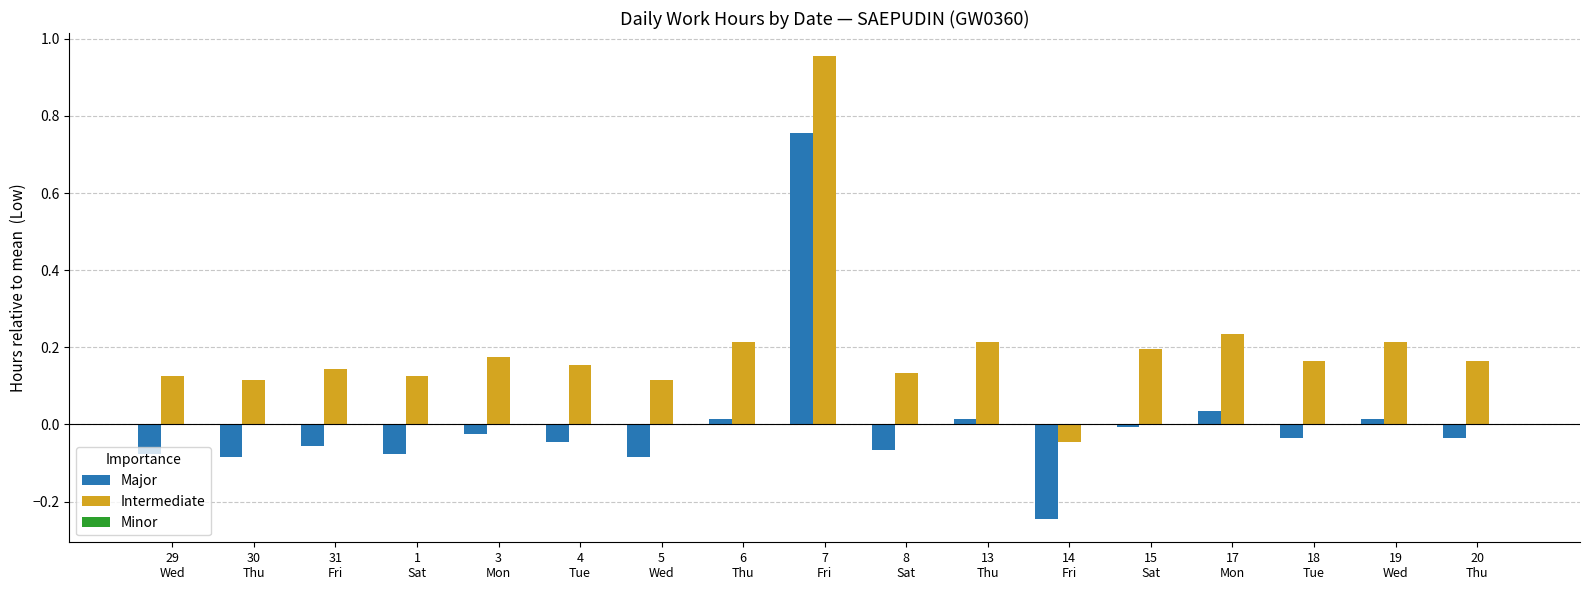

List the series in order of their peak value, highest first.

Intermediate, Major